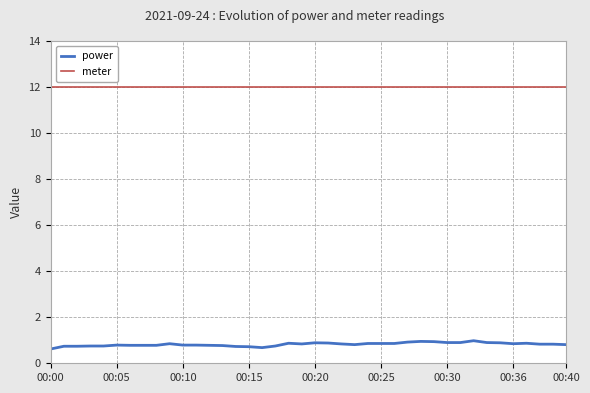

True or false: power and meter intersect in this chart.

False